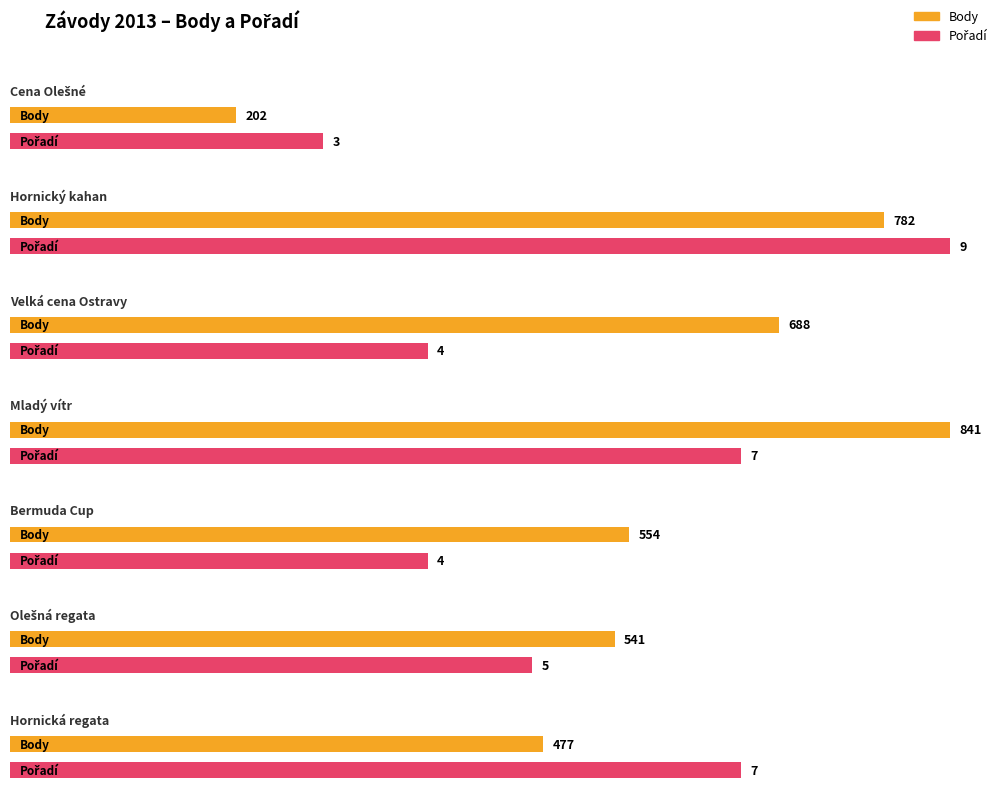

What is the difference between the second highest and minimum values in the Pořadí series?

4